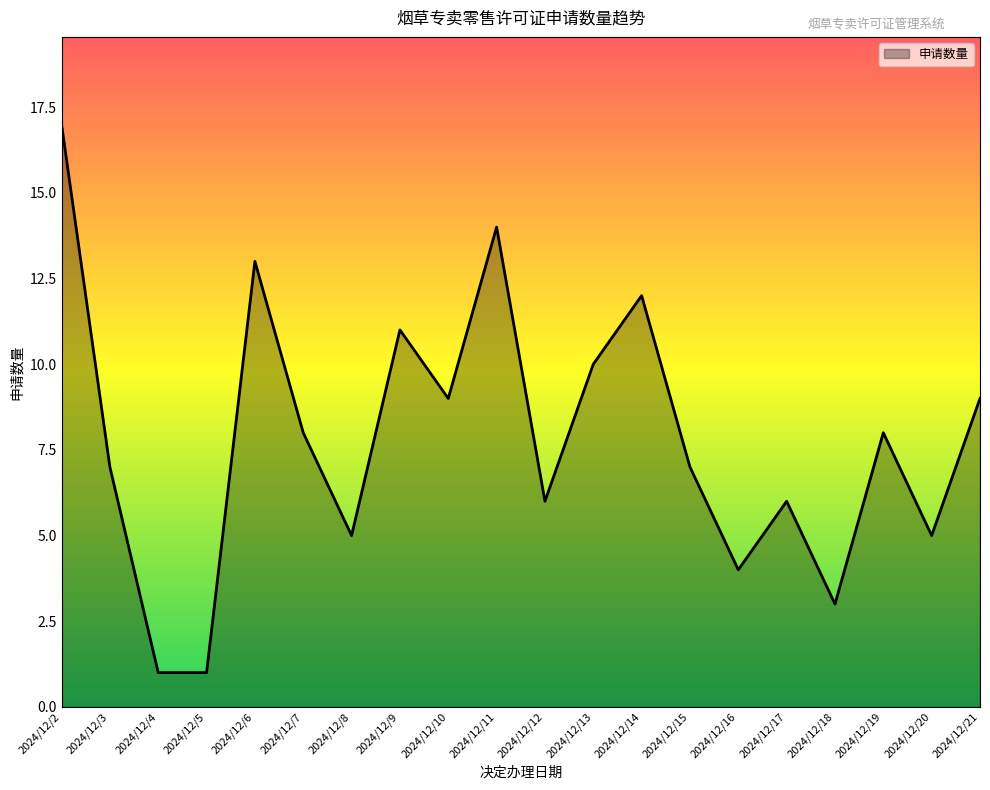

How many lines are shown in the chart?

1